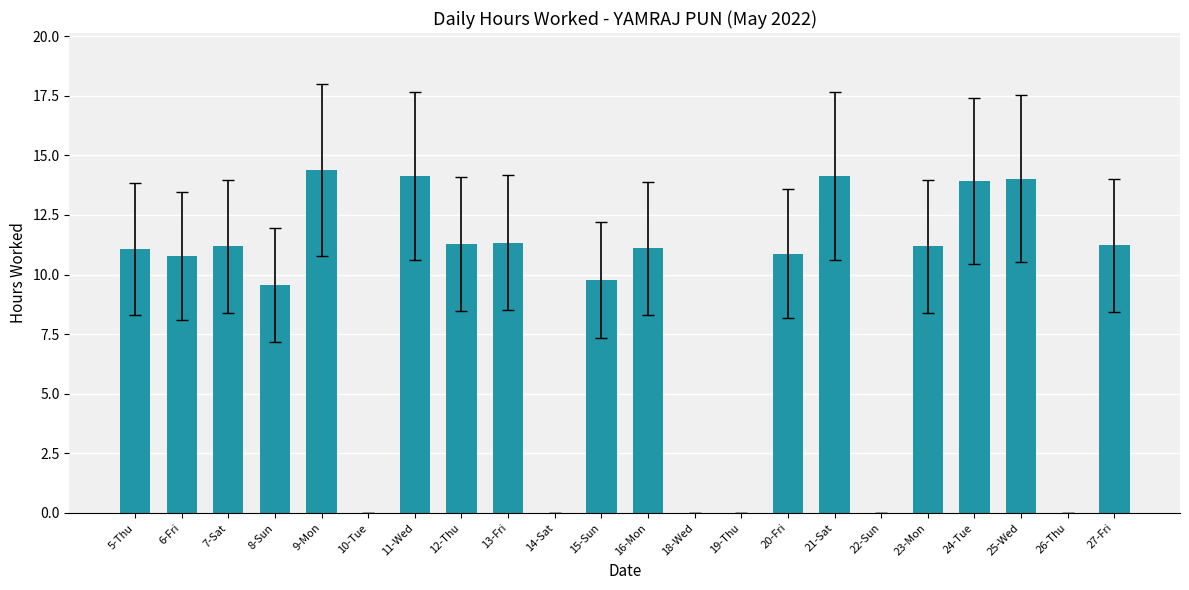

What is the sum of the values at 6-Fri and 13-Fri?

22.1